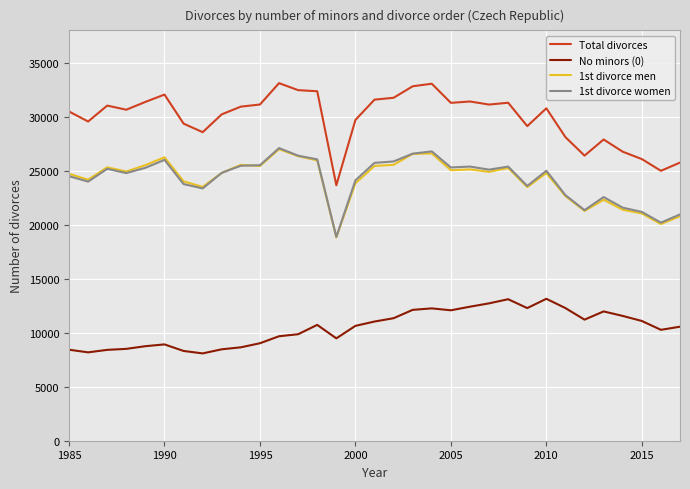

Which series has the widest spread of values?

Total divorces